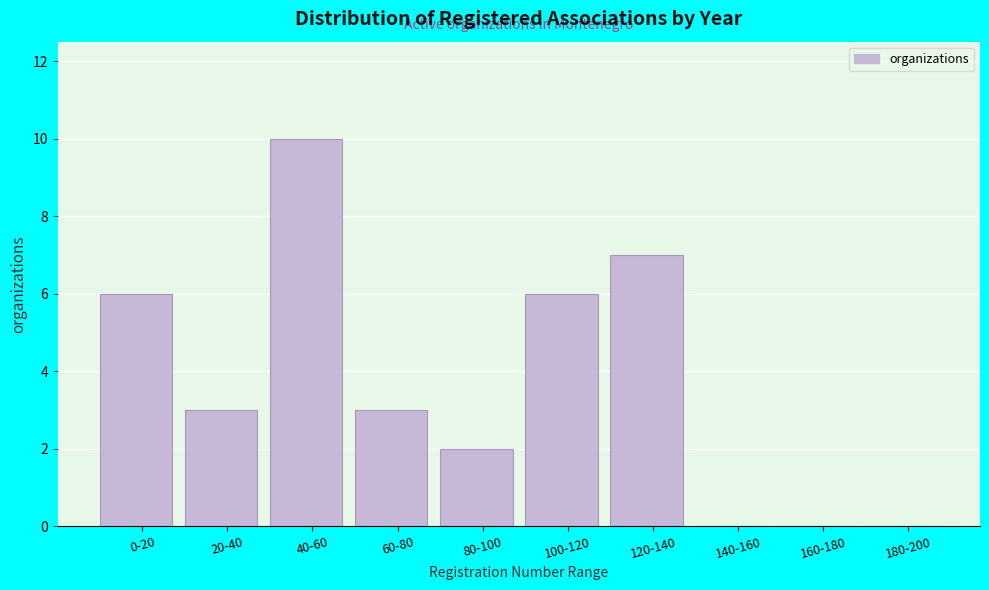

Reading left to right, transcribe all the data shown in this chart.

0-20=6	20-40=3	40-60=10	60-80=3	80-100=2	100-120=6	120-140=7	140-160=0	160-180=0	180-200=0